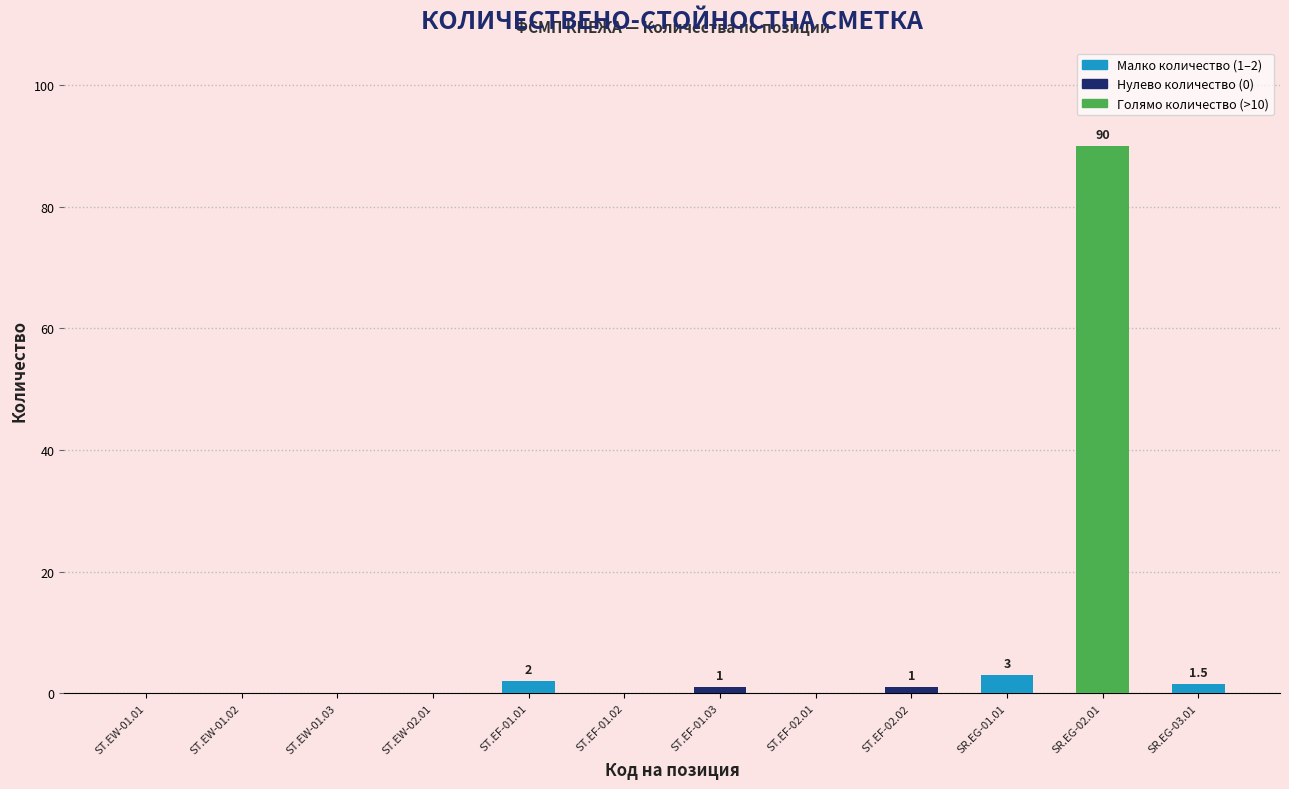

What is the ratio of the value at ST.EF-02.02 to the value at ST.EF-01.03?

1.0